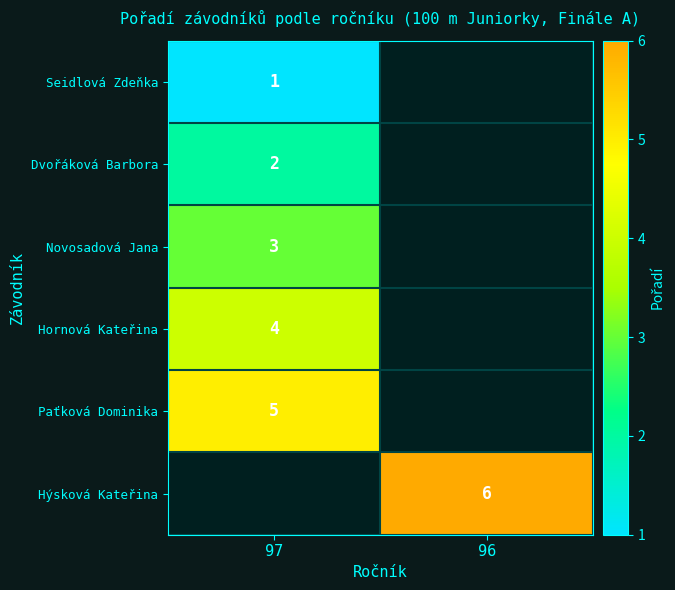

Which has a higher value, 97 or 96?

96